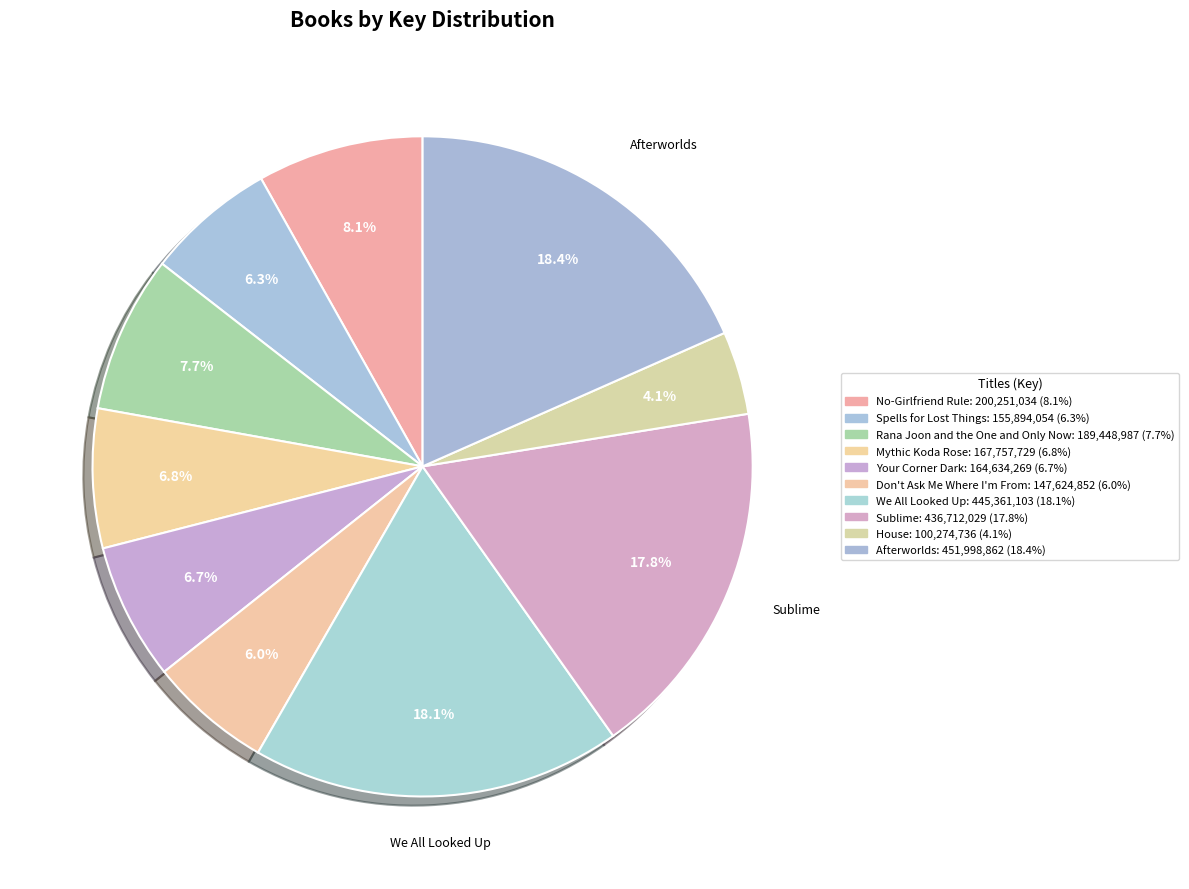

Which slice is the smallest?

House